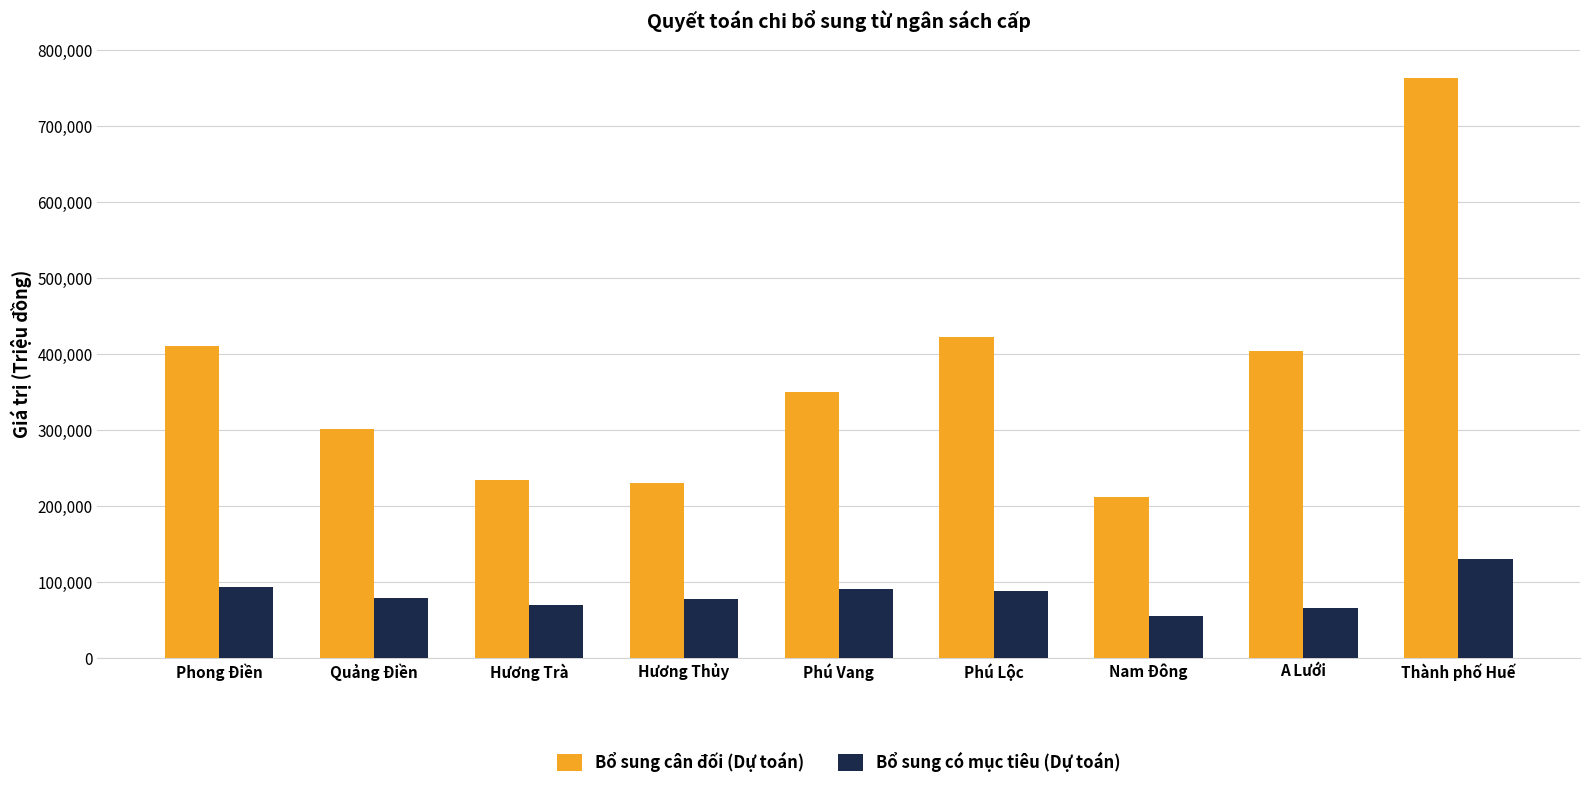

What is the value of the Bổ sung có mục tiêu (Dự toán) bar at the 9th from the left?

129743